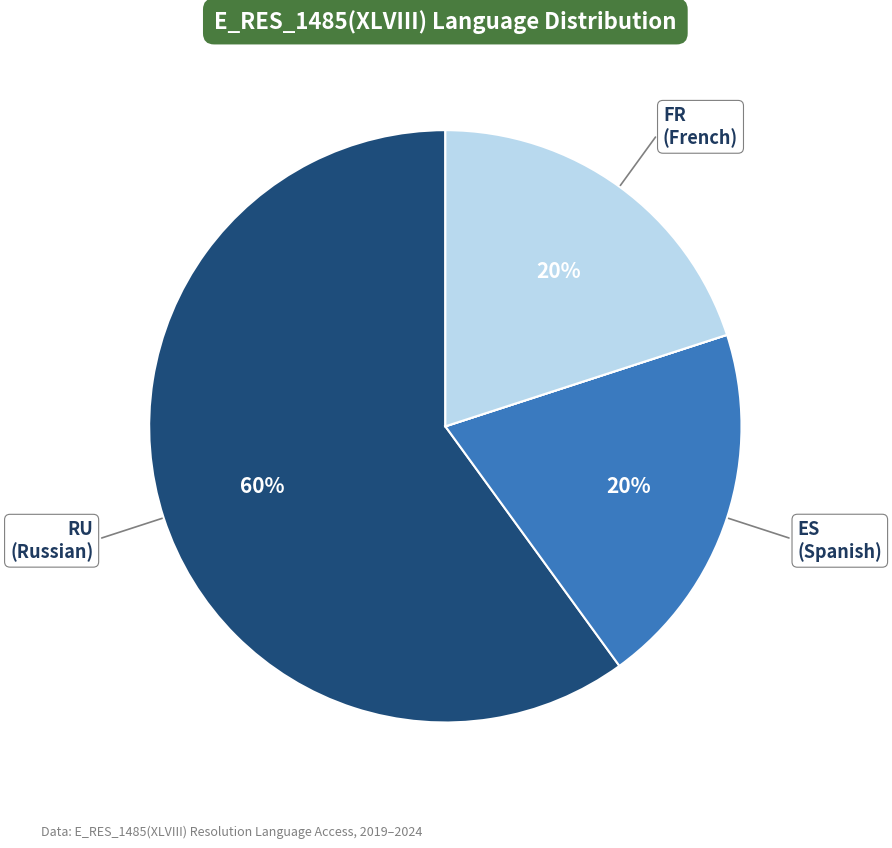

To the nearest percent, what is the difference between the largest and smallest slice percentages?

60%